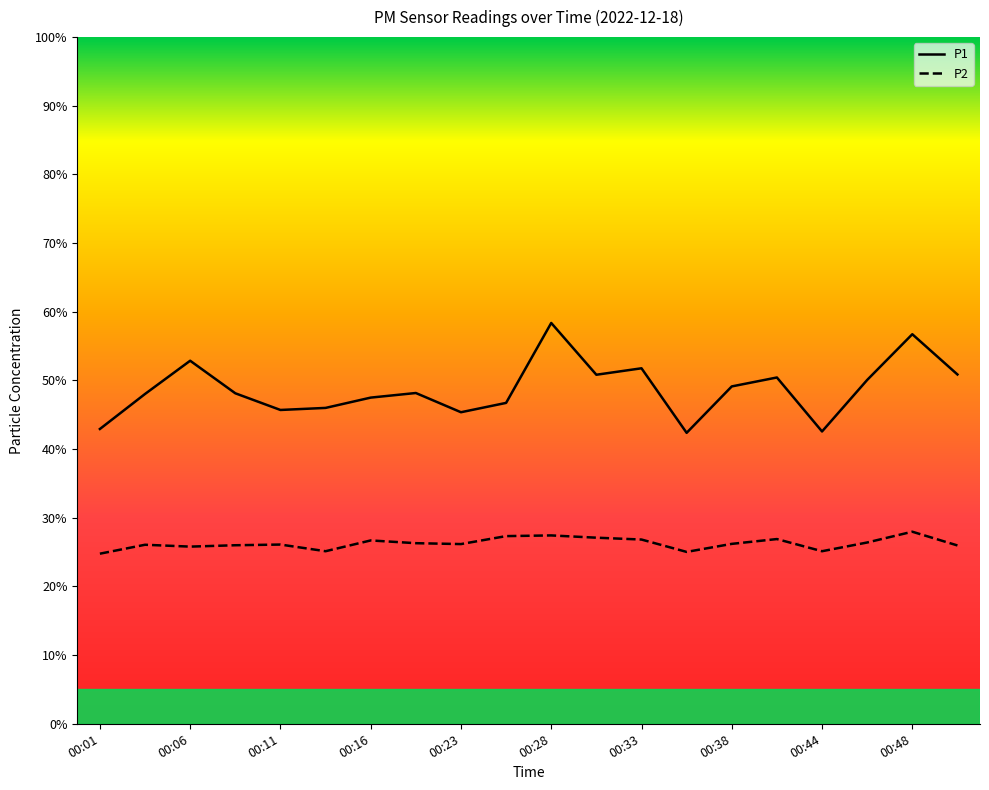

What is the lowest value of the P1 series?

42.4